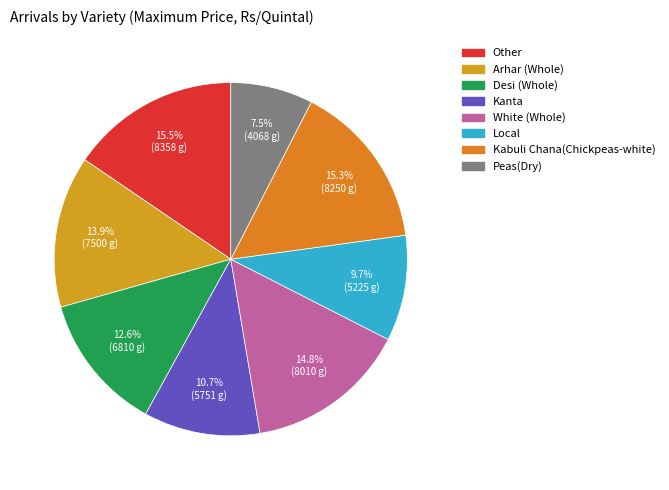

Which category has the smallest portion of the pie?

Peas(Dry)